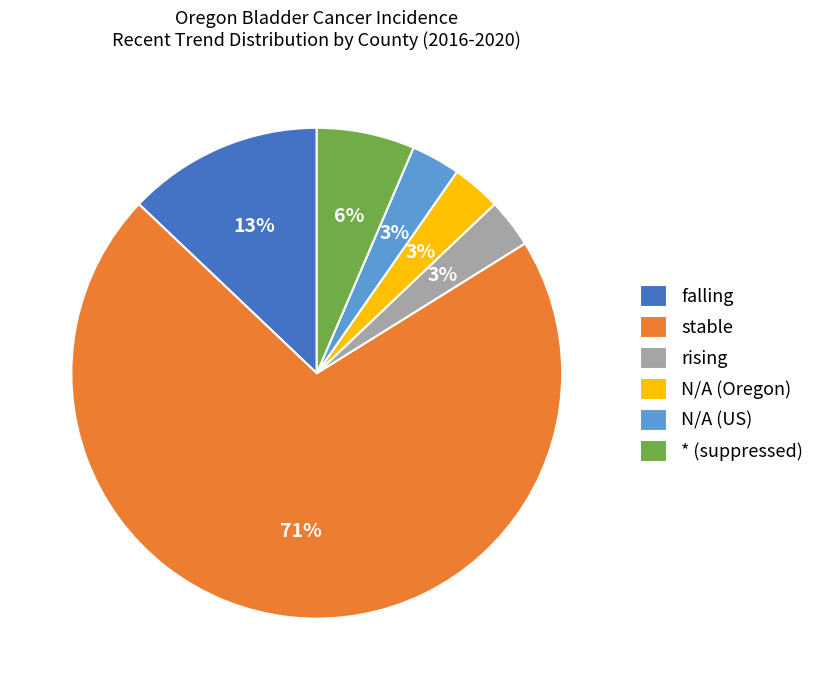

Is there a majority slice in this chart?

Yes